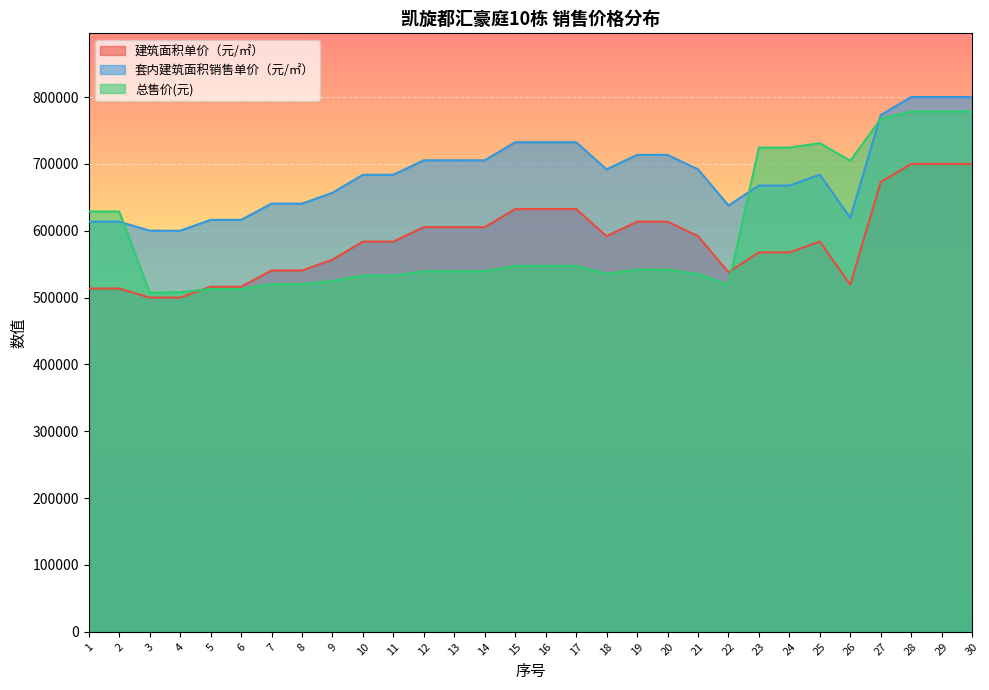

What is the minimum value for 套内建筑面积销售单价（元/㎡）?

600000.0